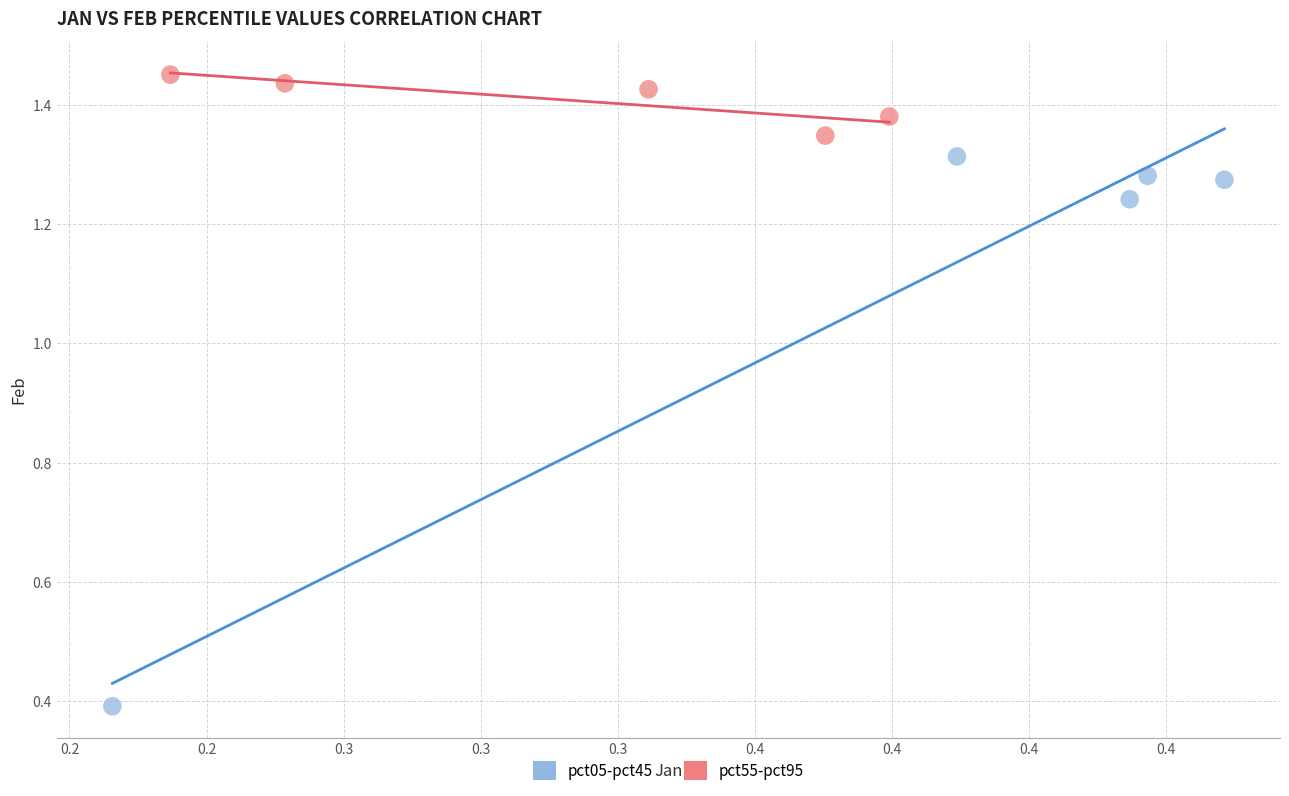

Which series reaches the maximum Y coordinate?

pct55-pct95